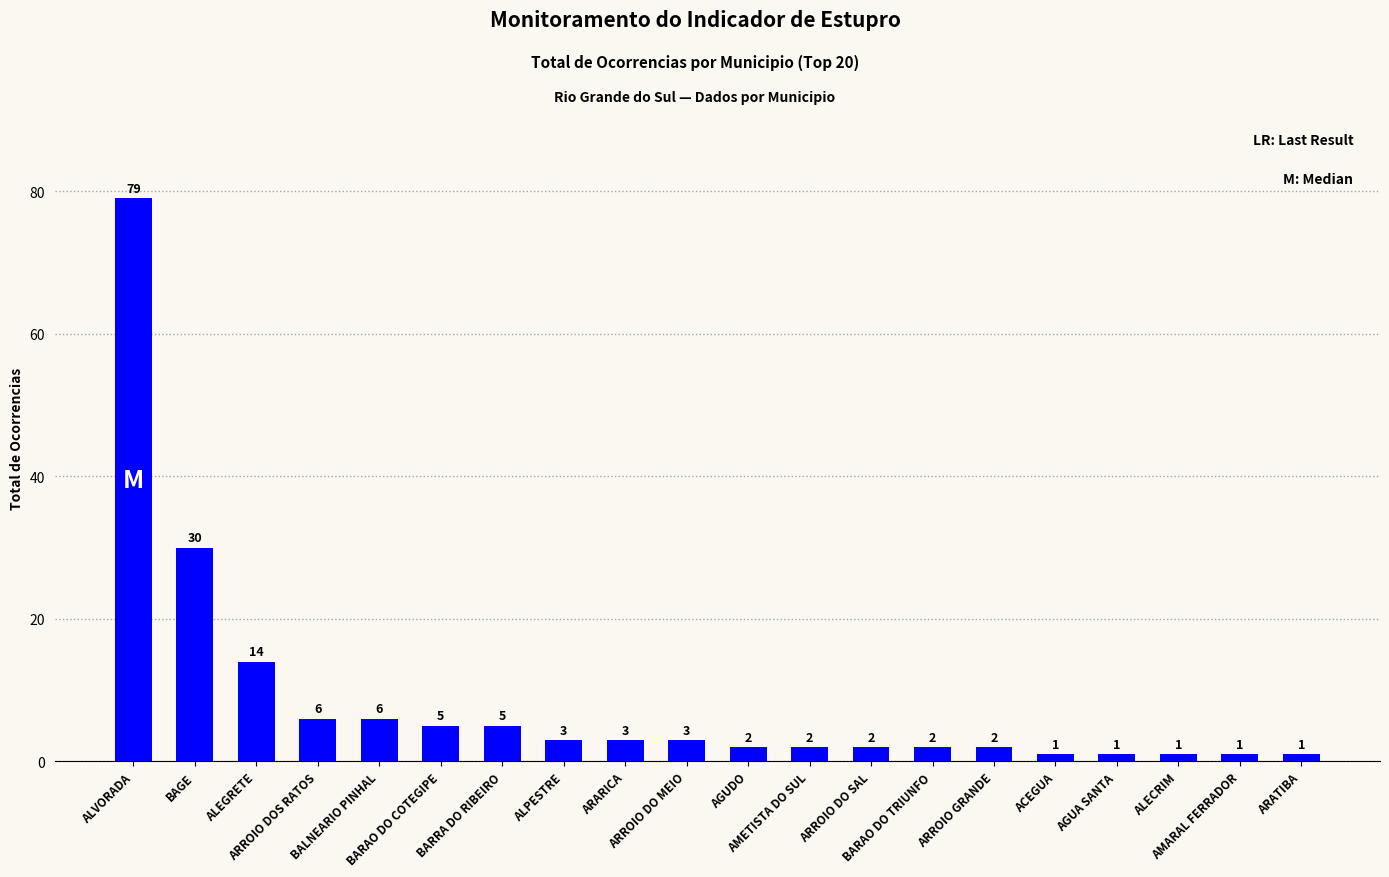

At which label is the value closest to 40?

BAGE